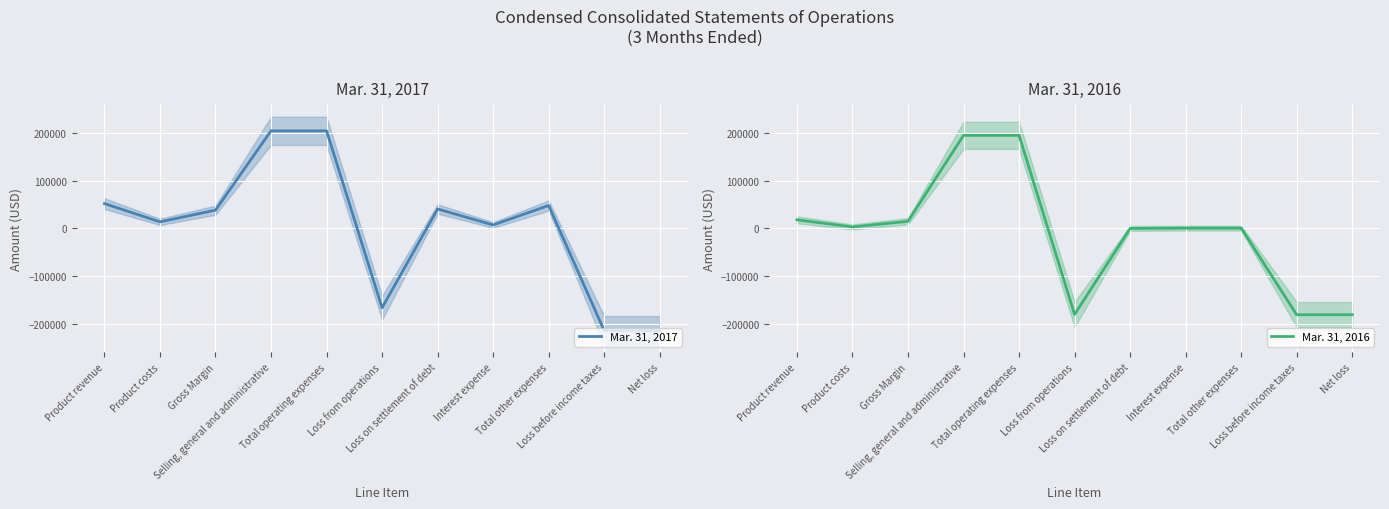

After their last crossing, which series has the higher values: Mar. 31, 2017 or Mar. 31, 2016?

Mar. 31, 2016